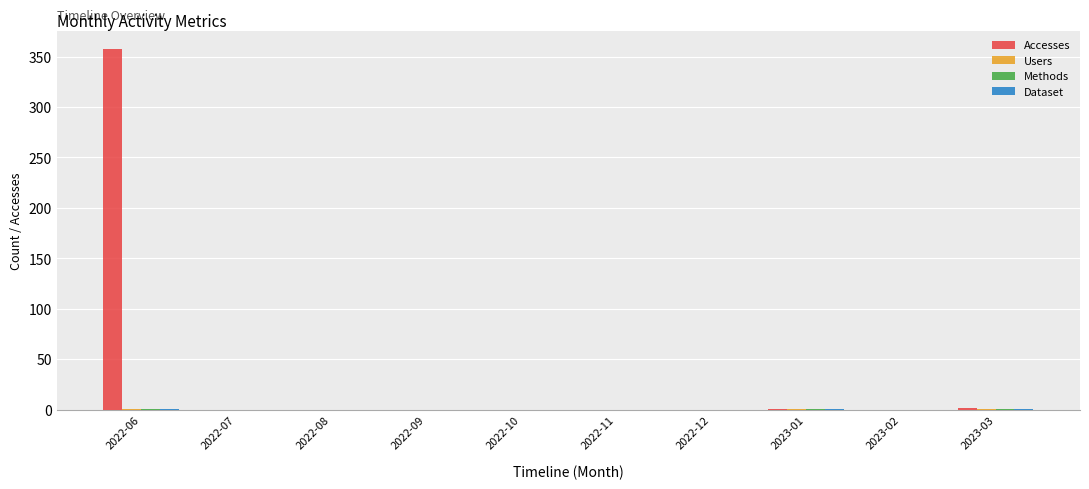

Between 2022-06 and 2022-08, which series saw the biggest shift?

Accesses